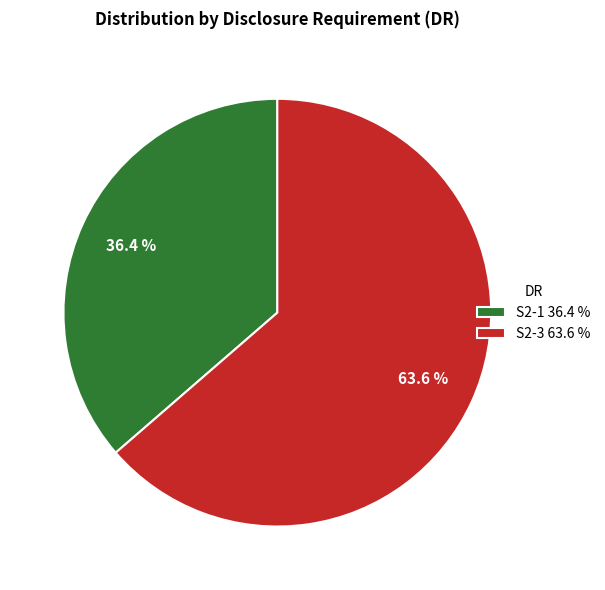

Rank the categories by value from highest to lowest.

S2-3, S2-1